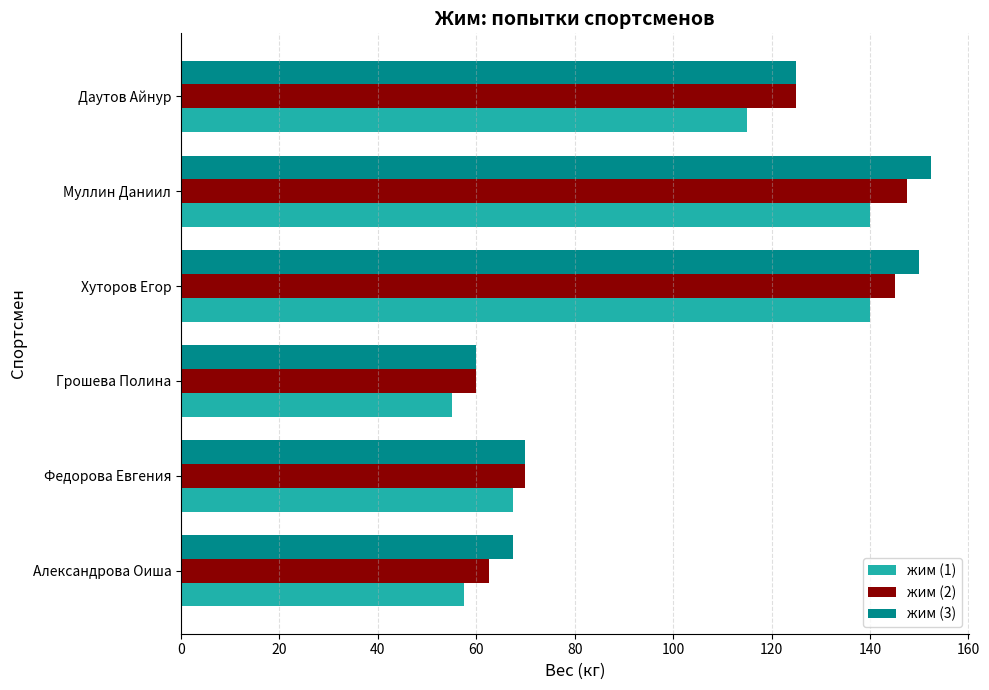

True or false: жим (3) has a value of 67.5 at Александрова Оиша.

True